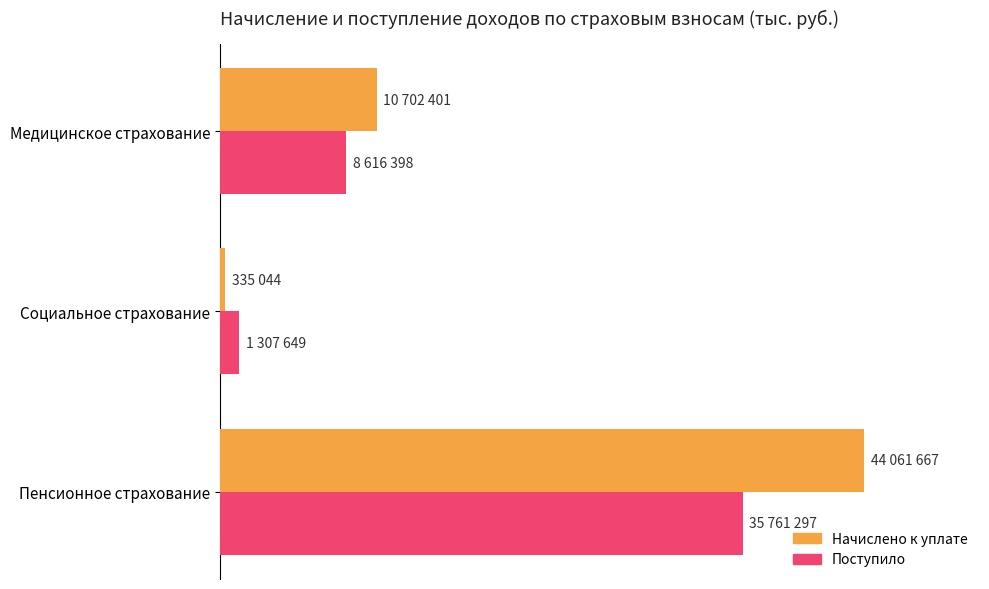

What are all the series names shown in the legend?

Начислено к уплате, Поступило